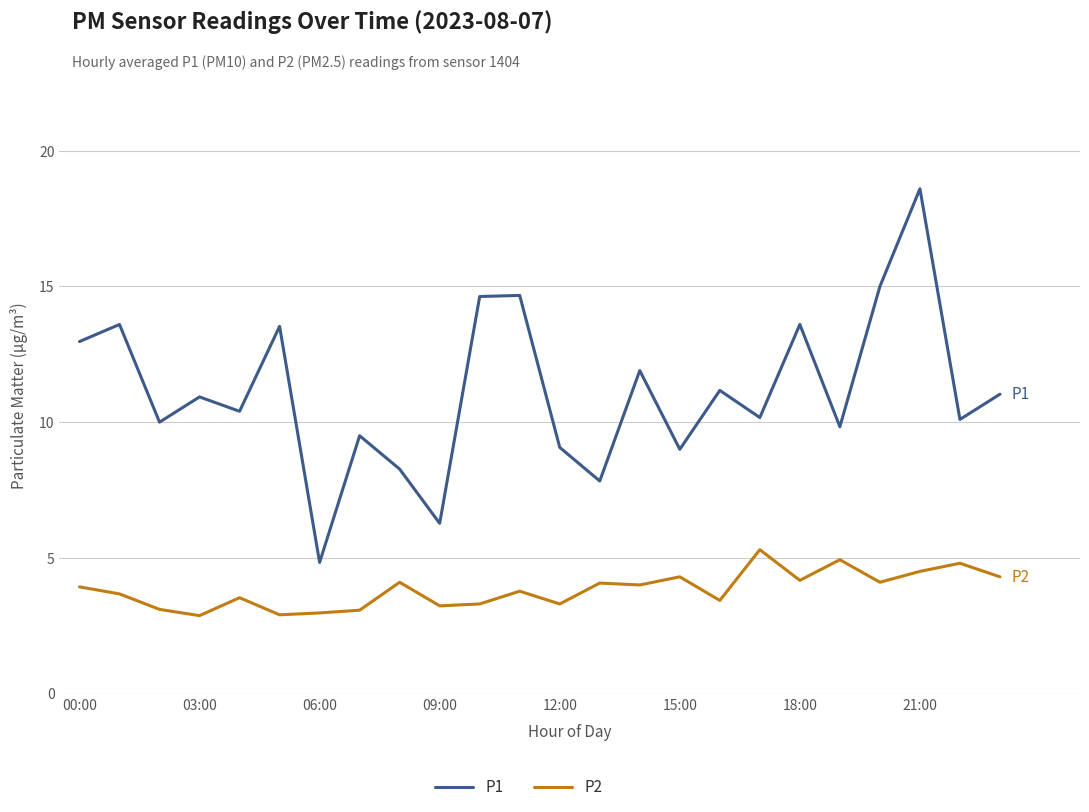

What is the difference between the maximum and minimum values in the P2 series?

2.4